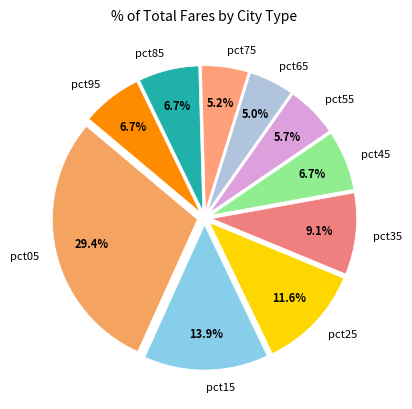

Which slice is the largest?

pct05